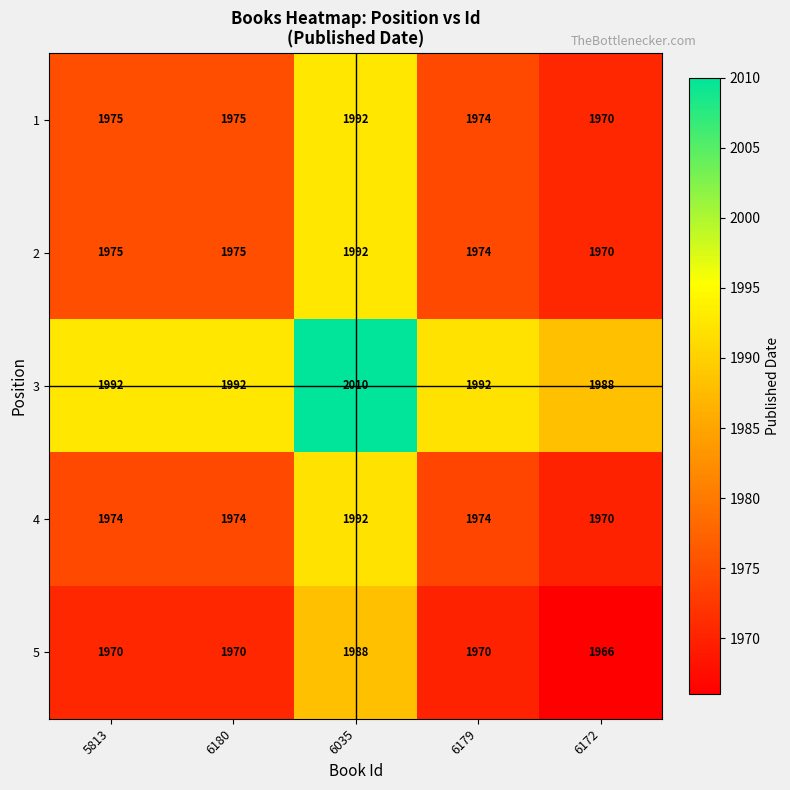

What is the minimum value for 4?

1970